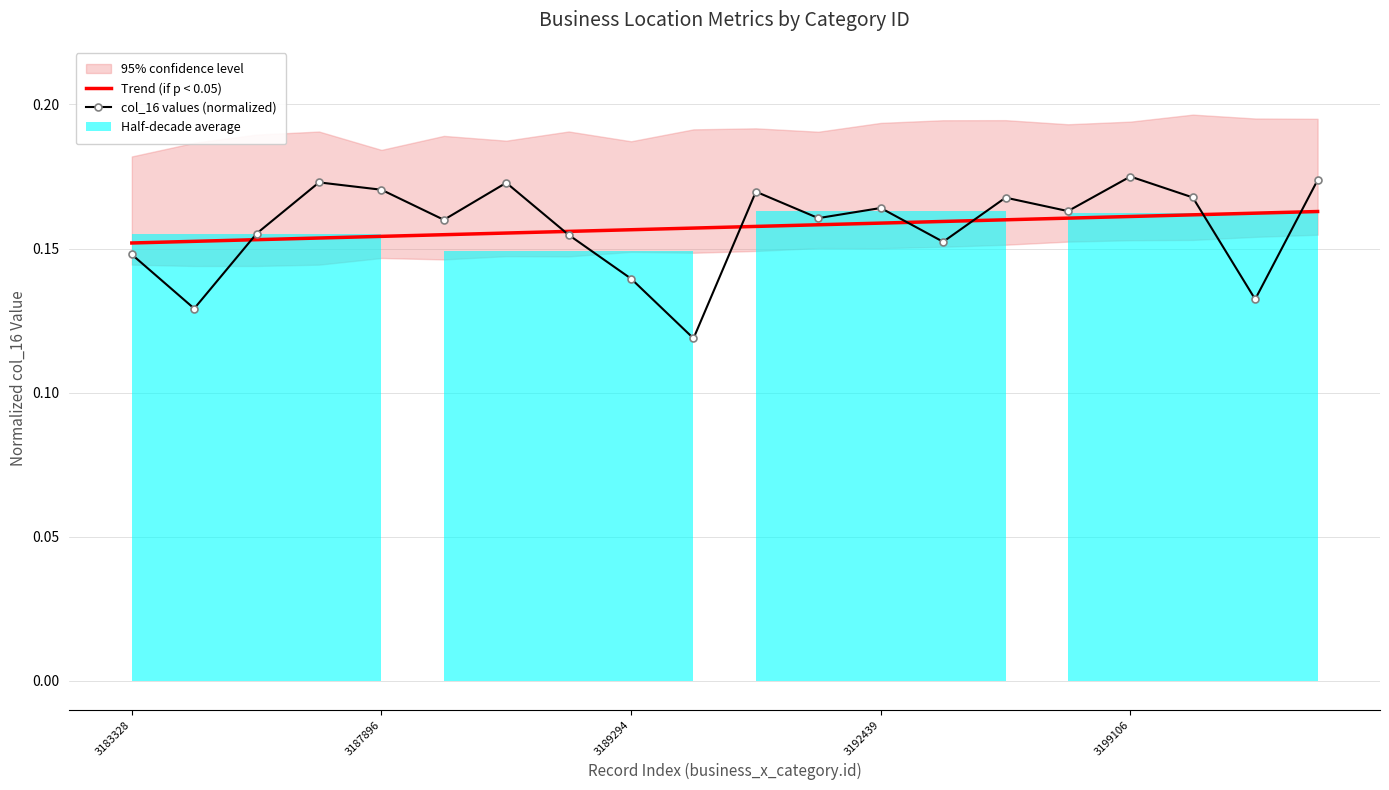

What is the average value of the Trend (if p < 0.05) series?

0.2